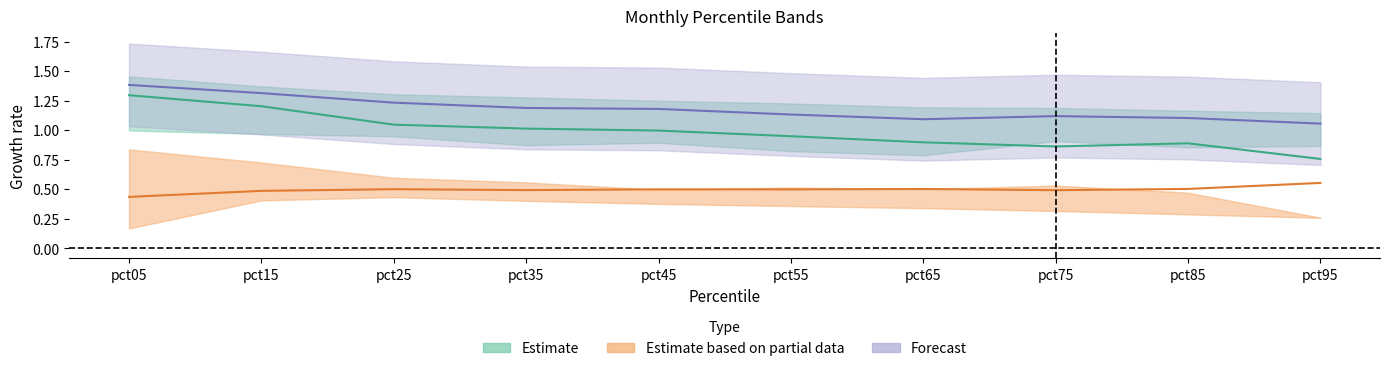

How many distinct data groups are displayed?

3